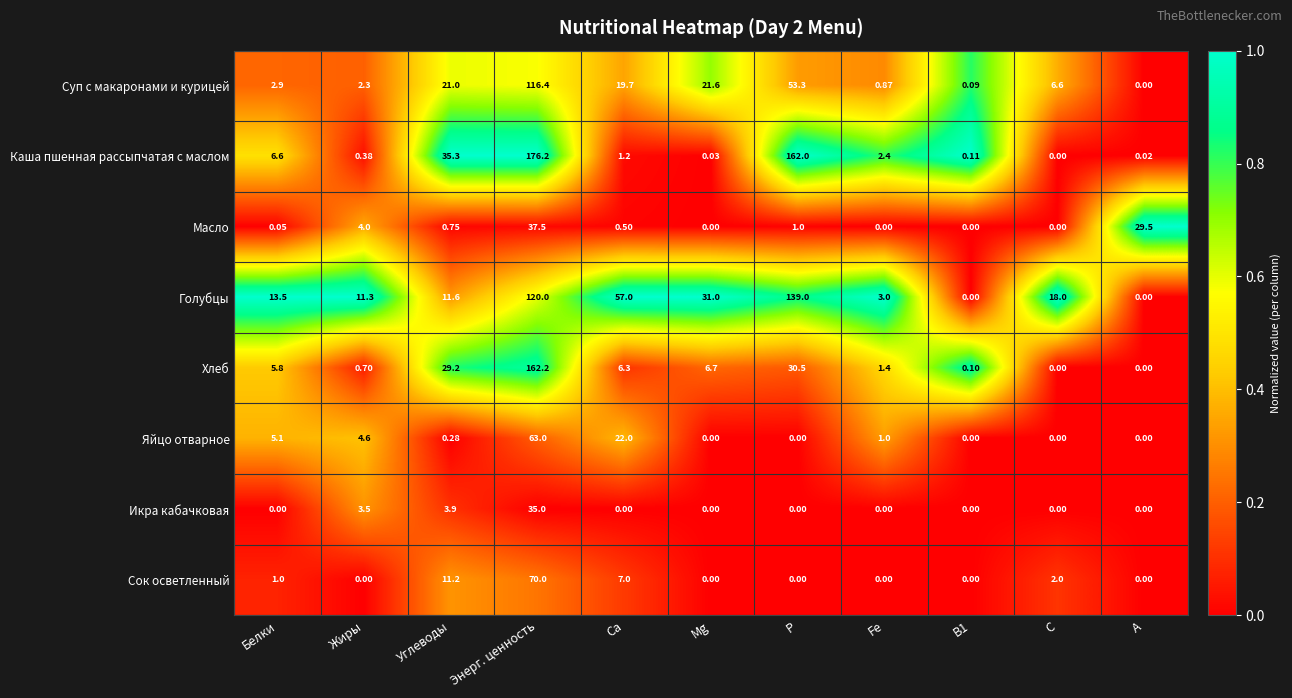

What is the difference between the highest and lowest values at Энерг. ценность?

141.2